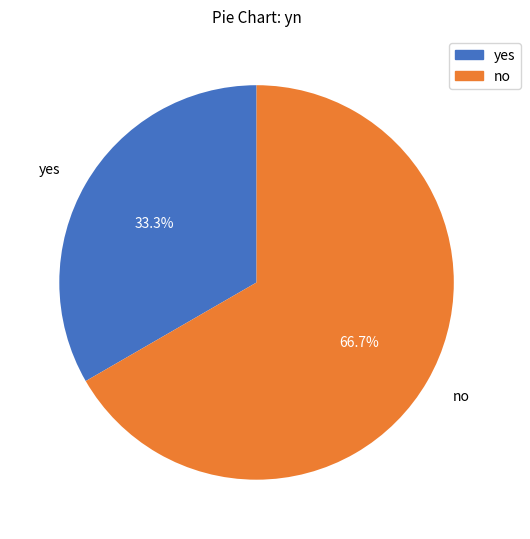

Which category has the biggest portion of the pie?

no